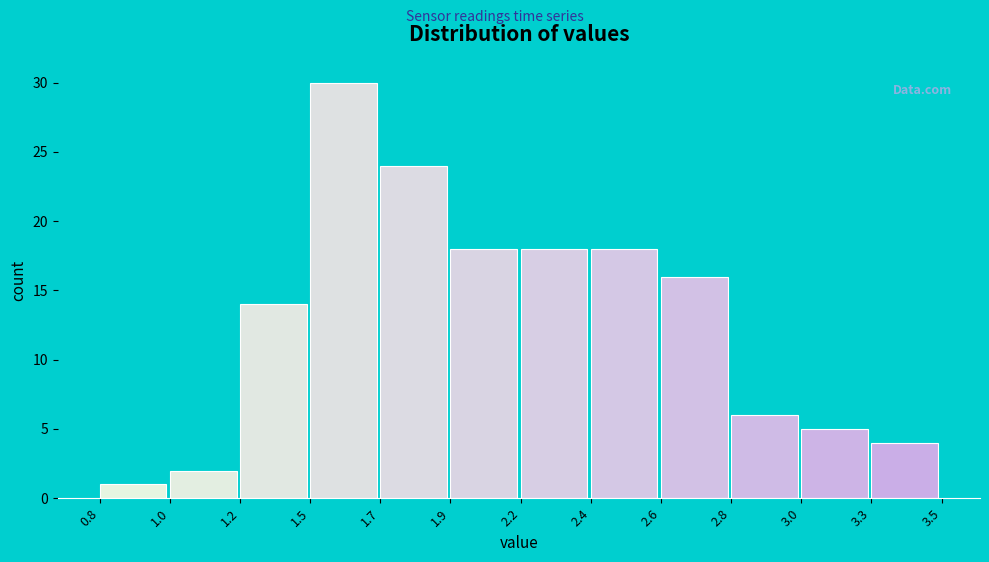

Reading right to left, transcribe all the data shown in this chart.

4	5	6	16	18	18	18	24	30	14	2	1